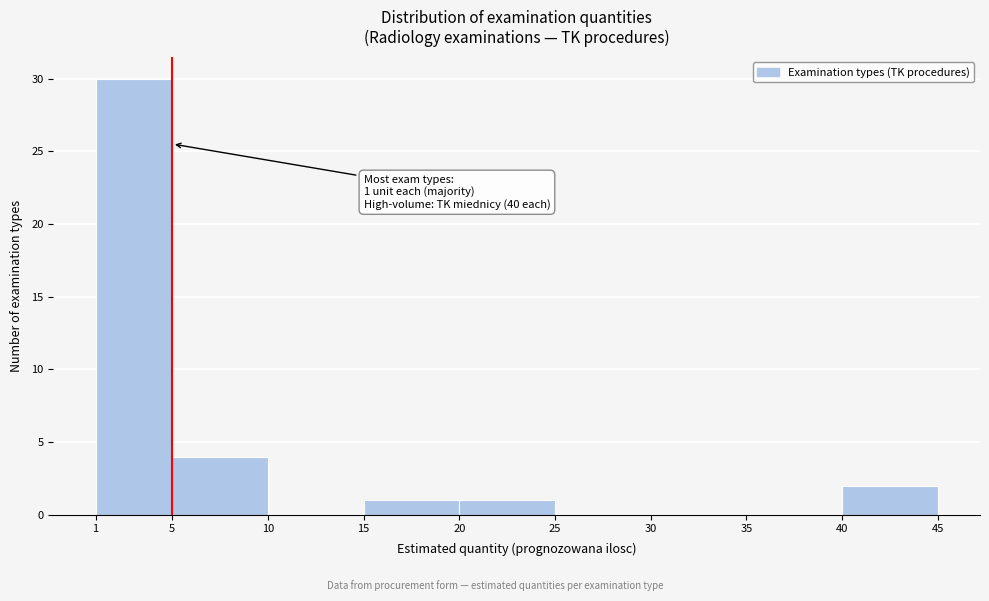

Which range on the x-axis has the tallest bar?

1 to 5